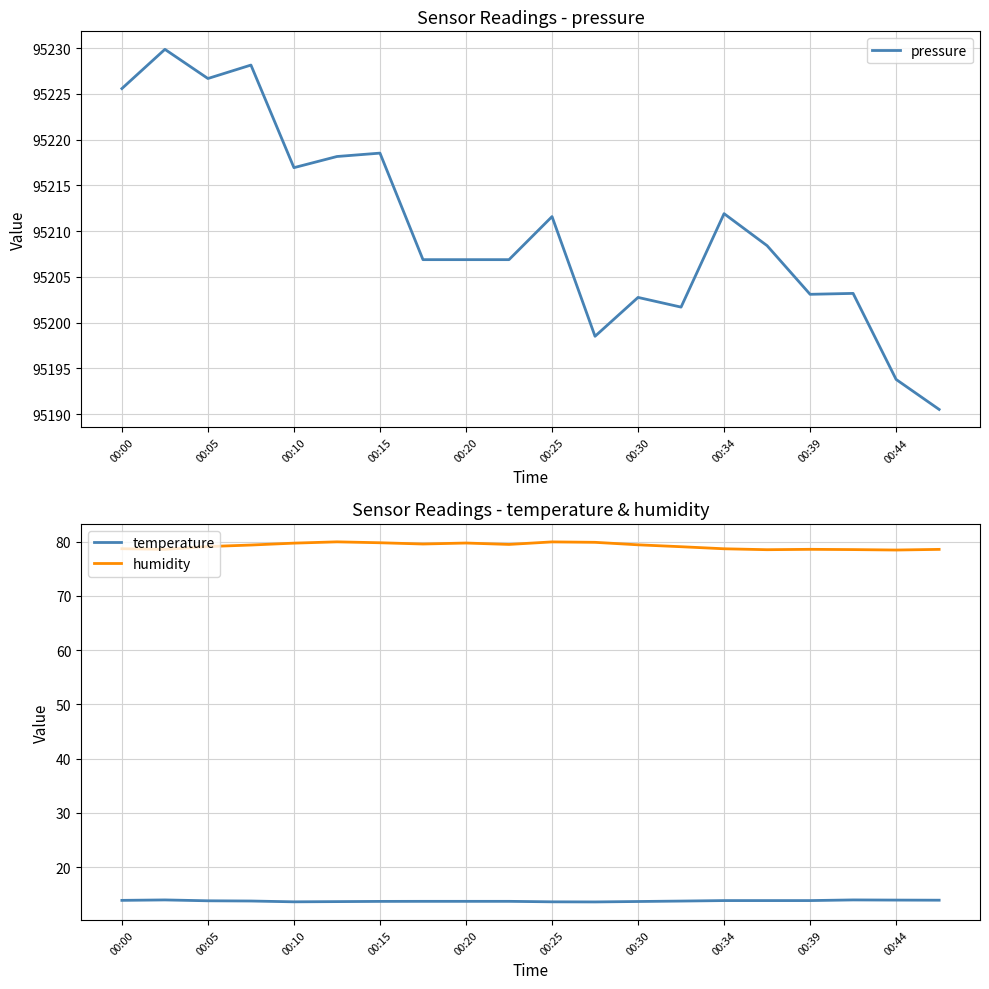

True or false: humidity and temperature cross at least once.

False